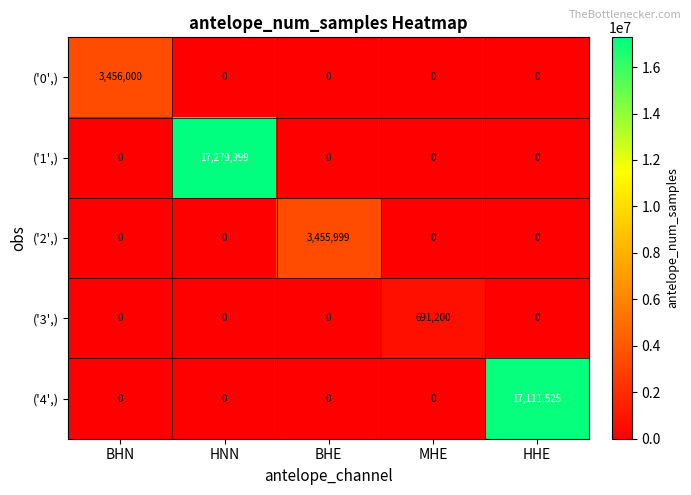

What is the spread (max minus min) of values at HHE?

17111525